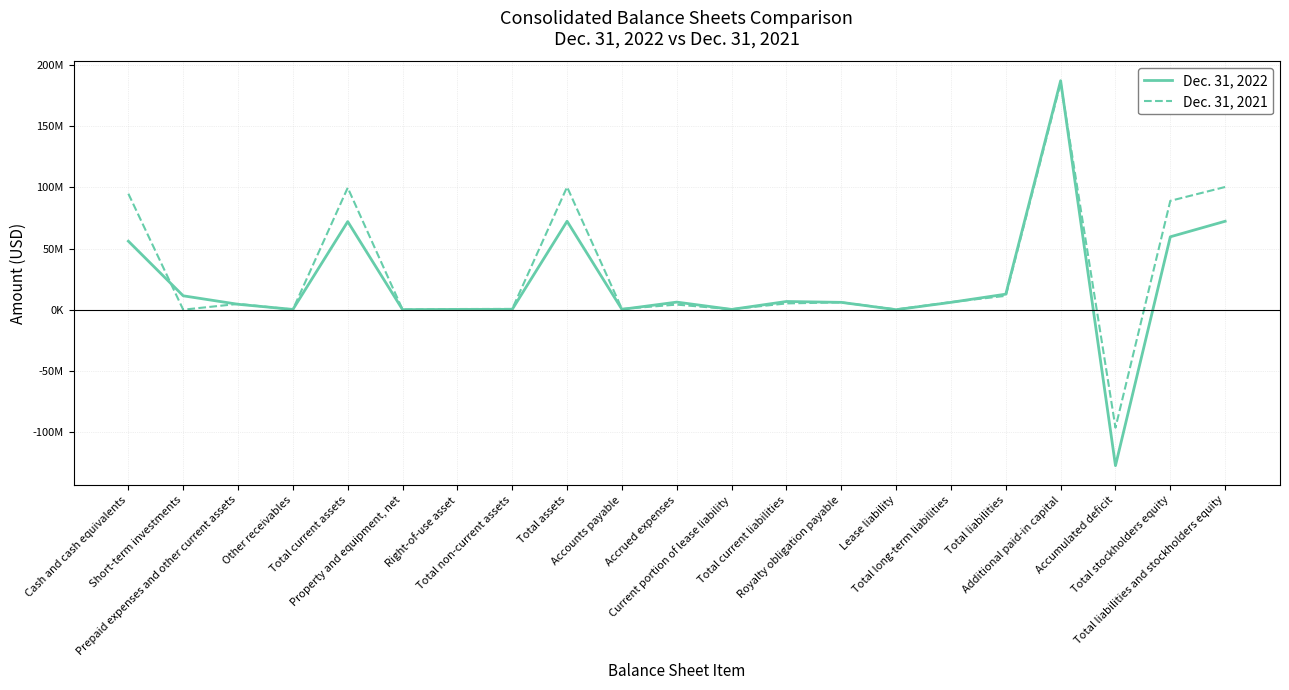

Is the value of Dec. 31, 2021 at Short-term investments greater than the value of Dec. 31, 2022 at Accumulated deficit?

Yes